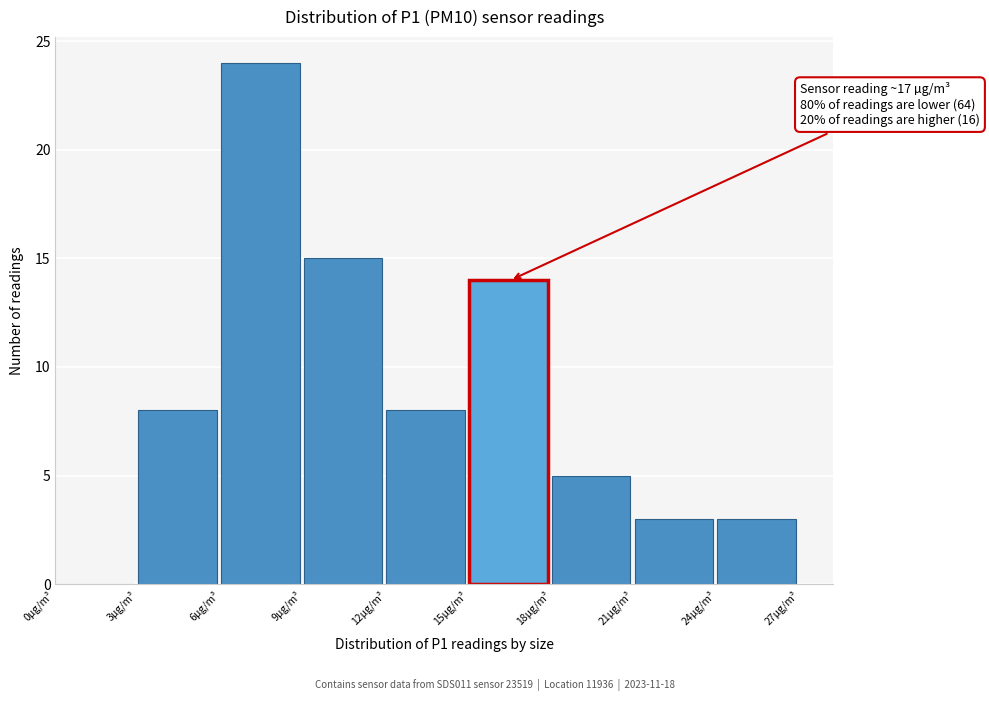

Which range on the x-axis has the tallest bar?

6 to 9